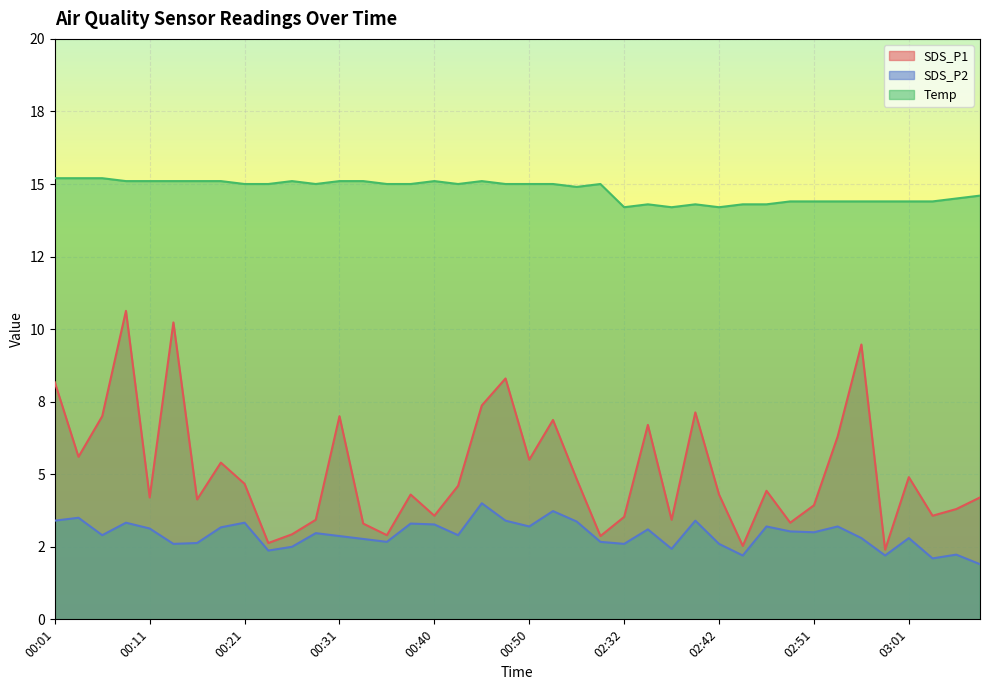

What position from the left is 00:40?

17